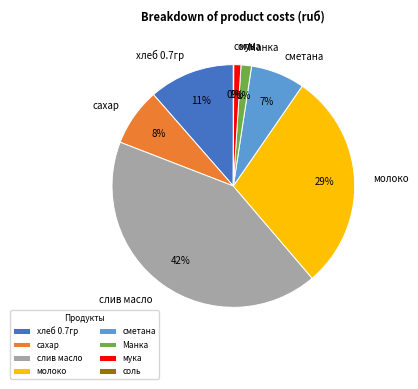

What is the largest slice in the pie chart?

слив масло